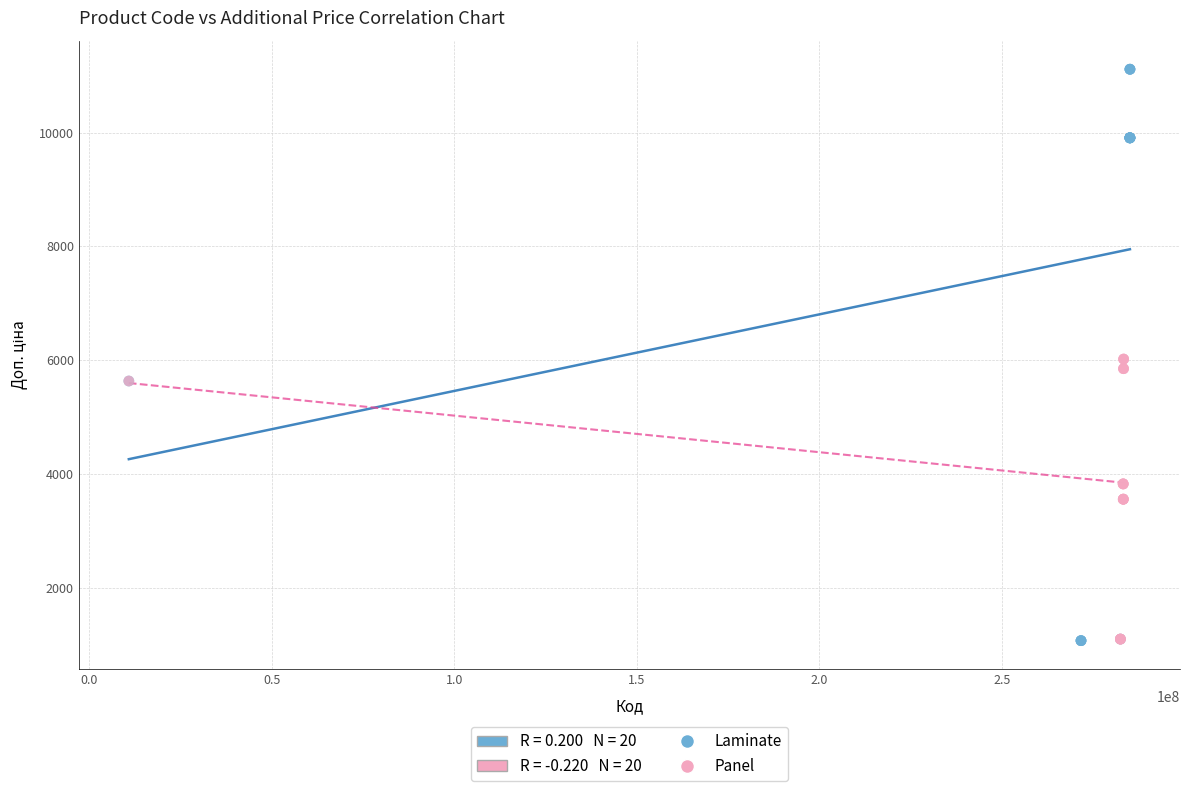

Which series has the widest spread of Y values?

Laminate